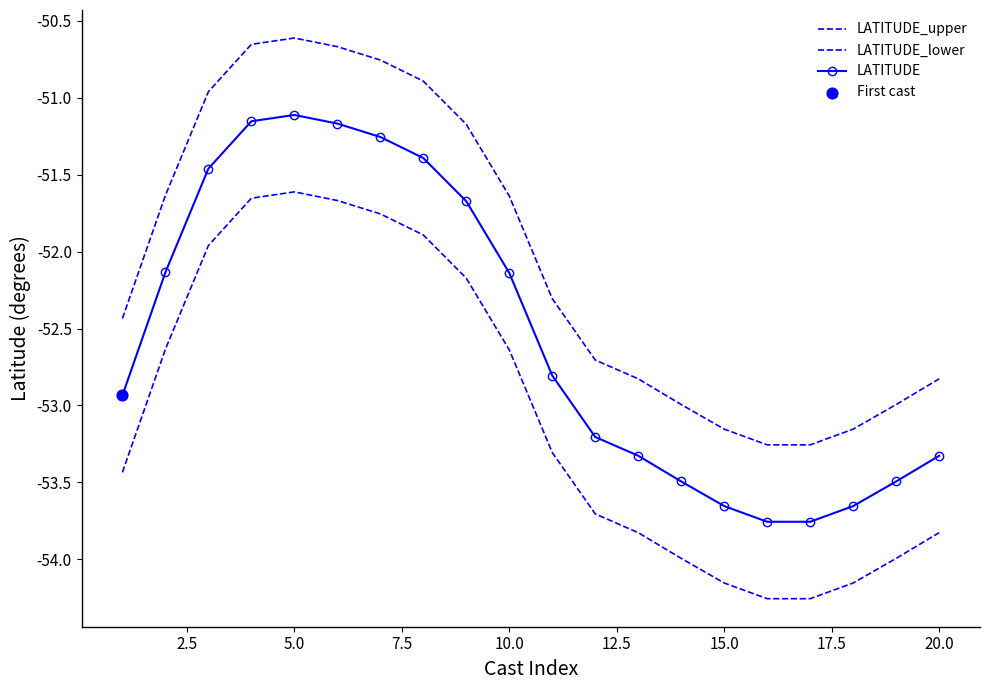

What are all the series names shown in the legend?

LATITUDE_upper, LATITUDE_lower, LATITUDE